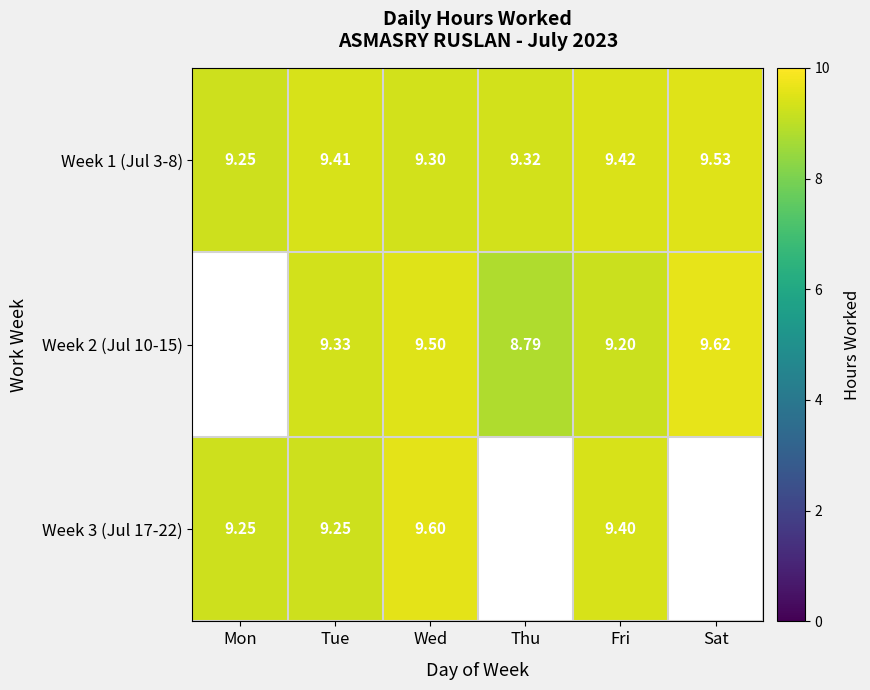

The Week 1 (Jul 3-8) series shows 9.2 at Mon. True or false?

True